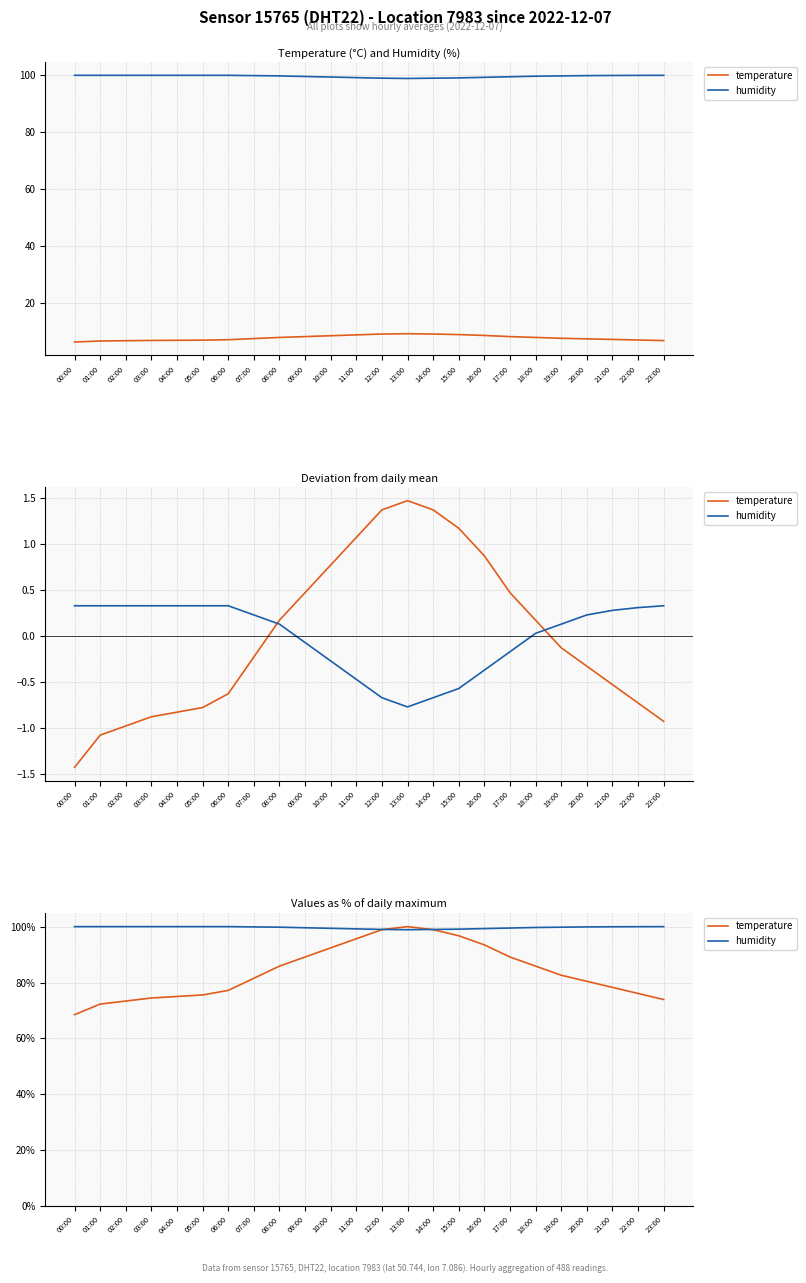

What is the greatest value displayed?

100.0